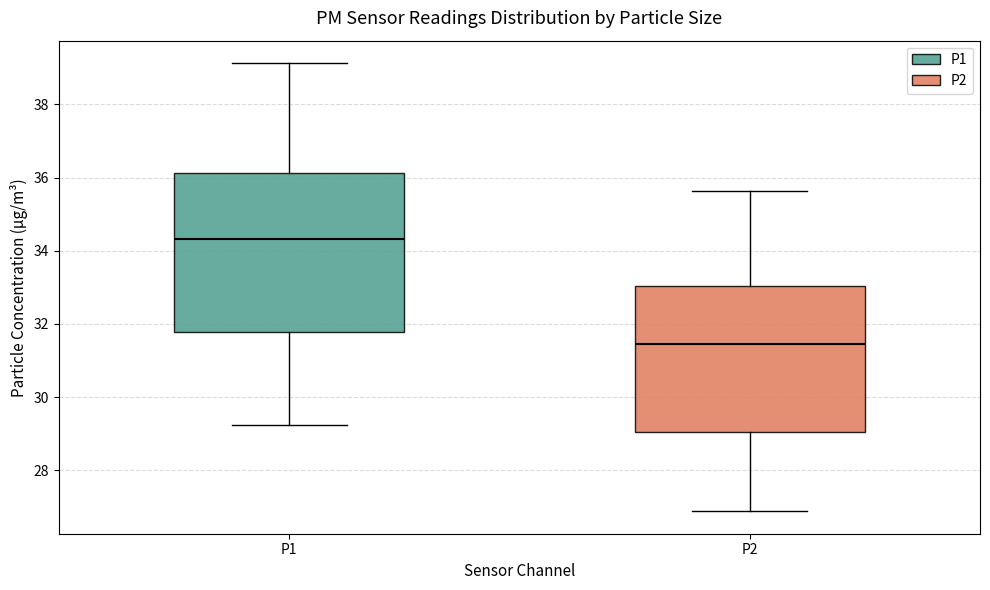

Comparing the boxes themselves (not the whiskers), which one is the tallest?

P1